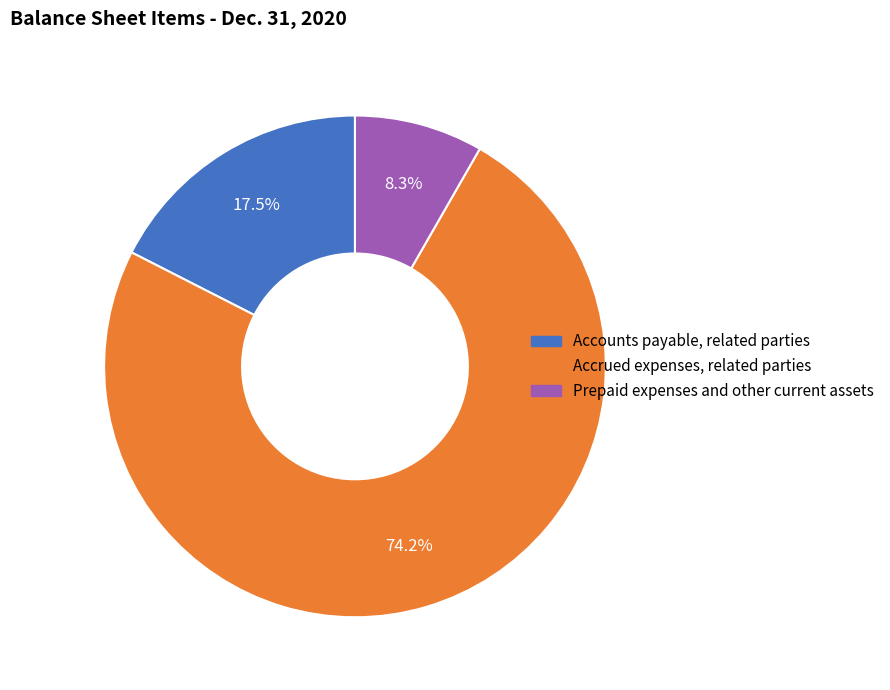

True or false: Accounts payable, related parties accounts for 7% of the total.

False